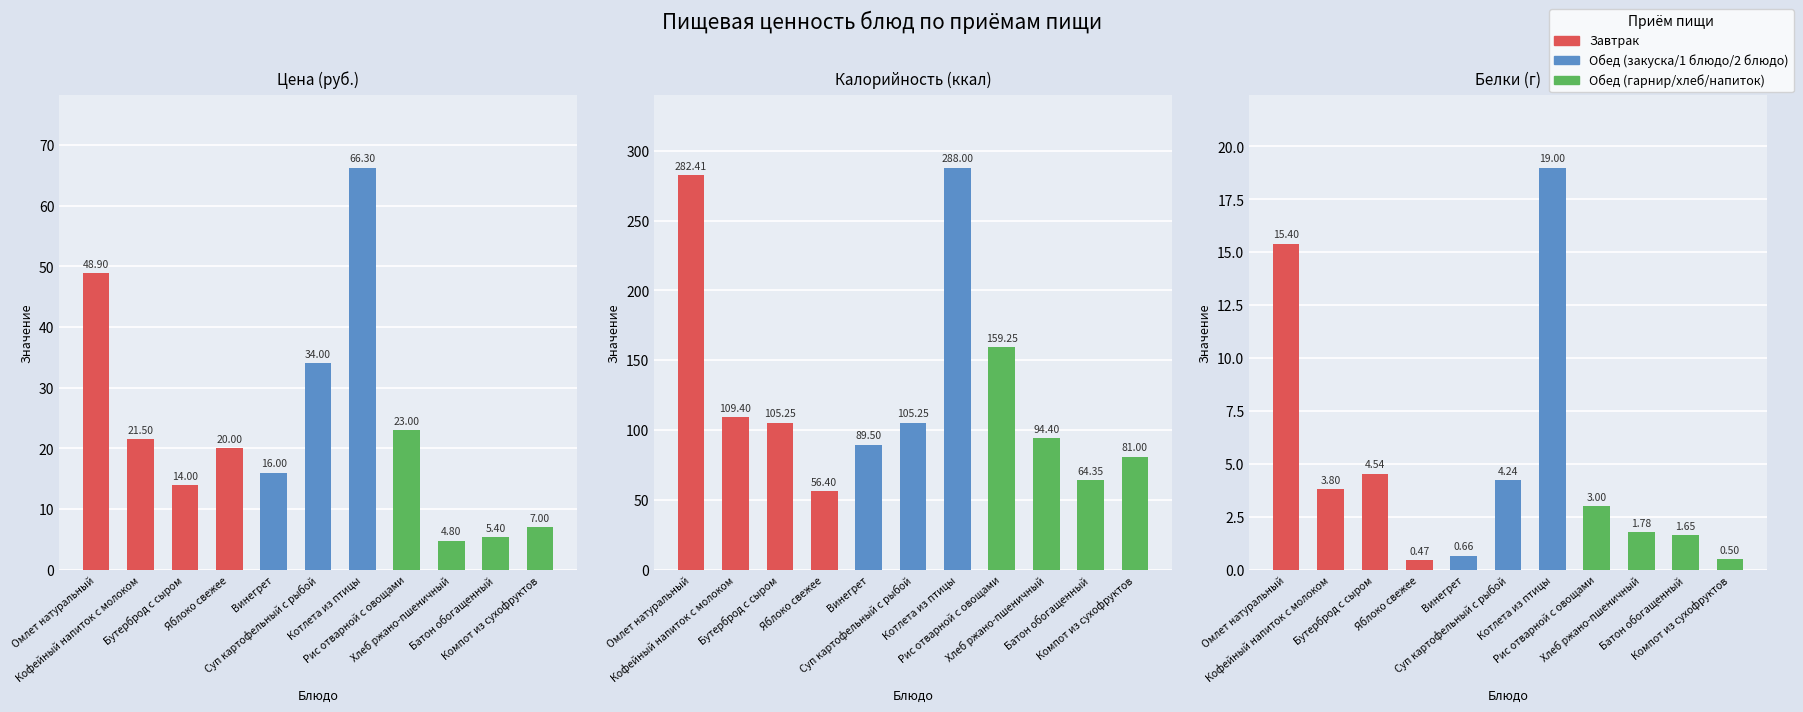

What is the sum of all Белки values?

55.0